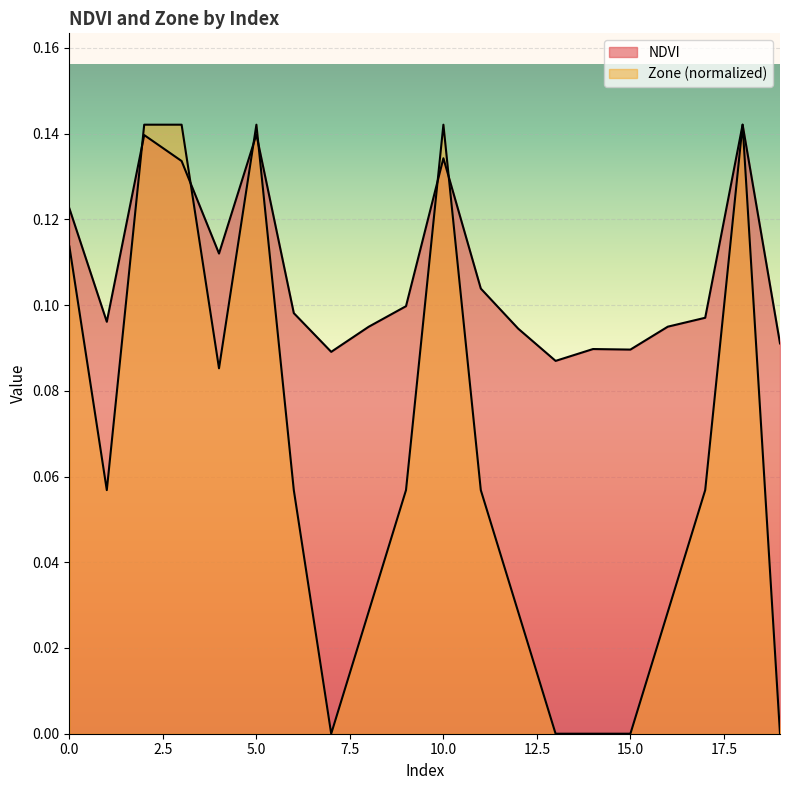

How many lines are shown in the chart?

2